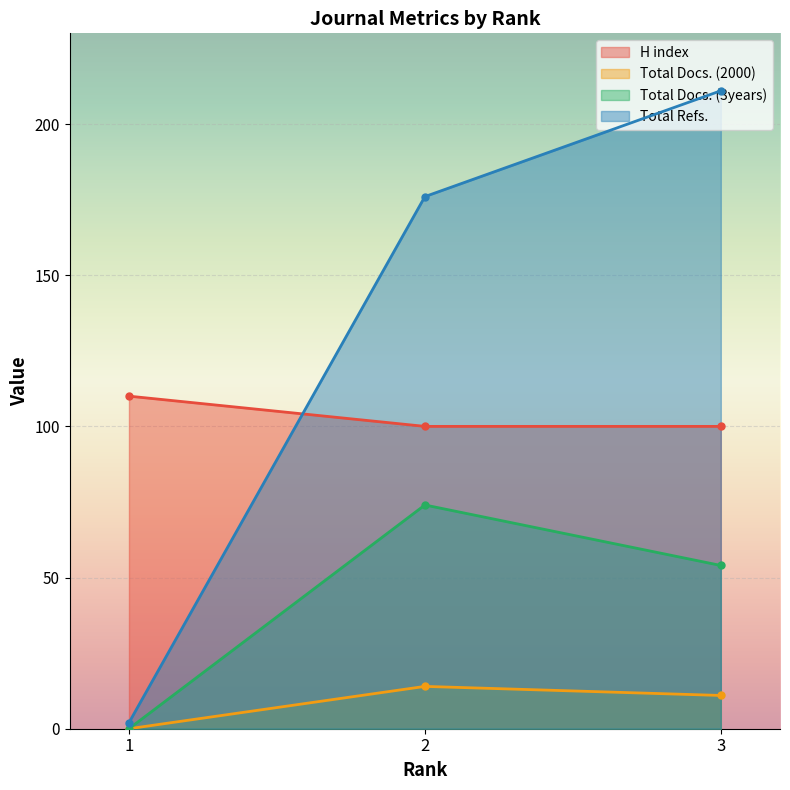

What is the difference between the maximum and second lowest values in the Total Refs. series?

35